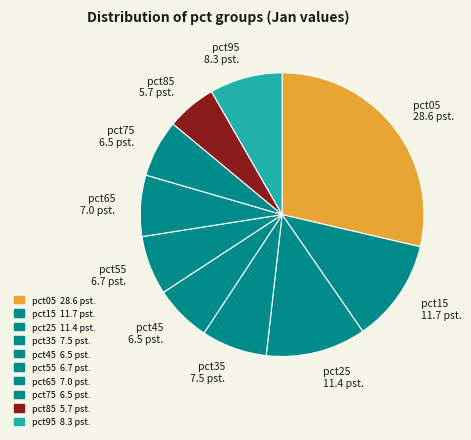

Is it true that pct05 is 29% of the pie?

True